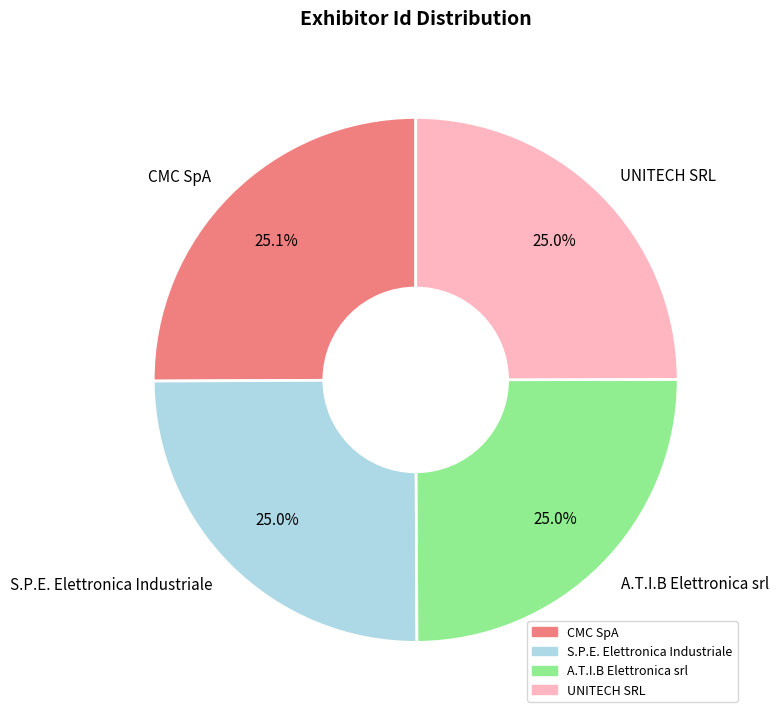

To the nearest percent, what percentage of the pie is UNITECH SRL?

25%